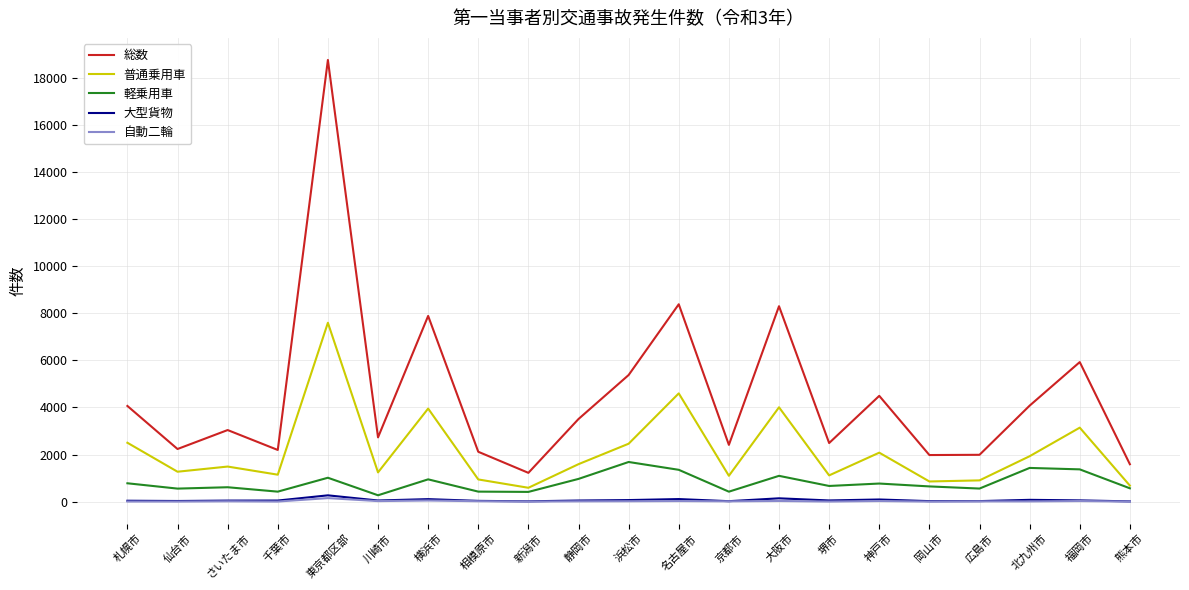

How many categories are shown in the chart?

21